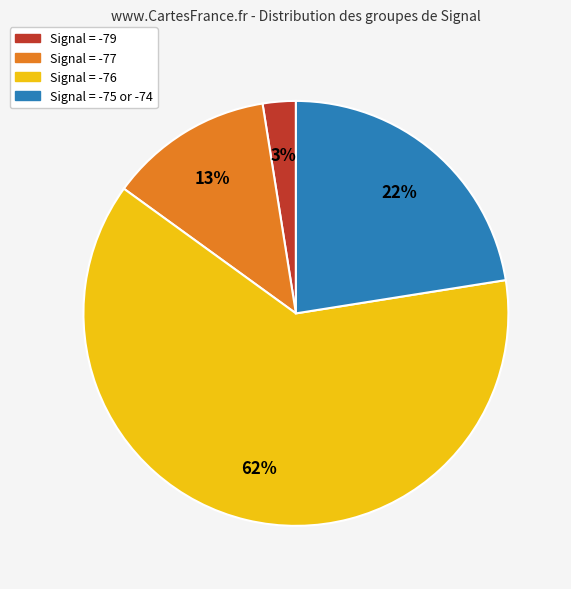

To the nearest percent, what is the average slice percentage?

25%